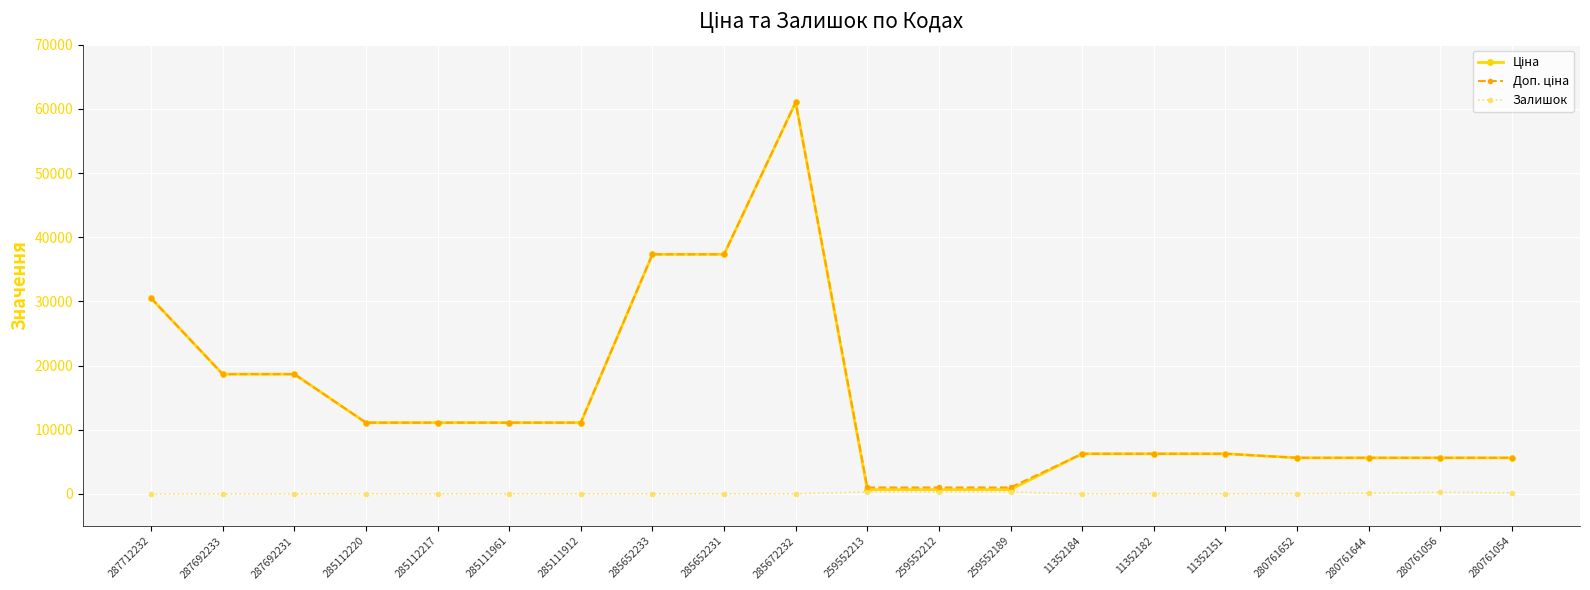

What is the maximum value shown in the chart?

61024.7